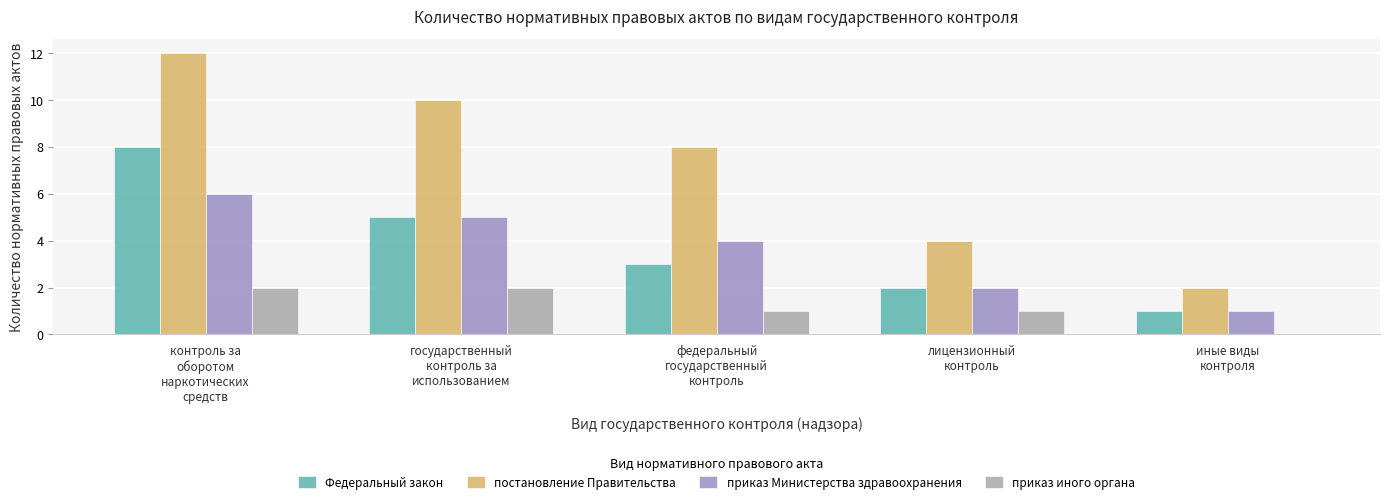

What is the greatest value displayed?

12